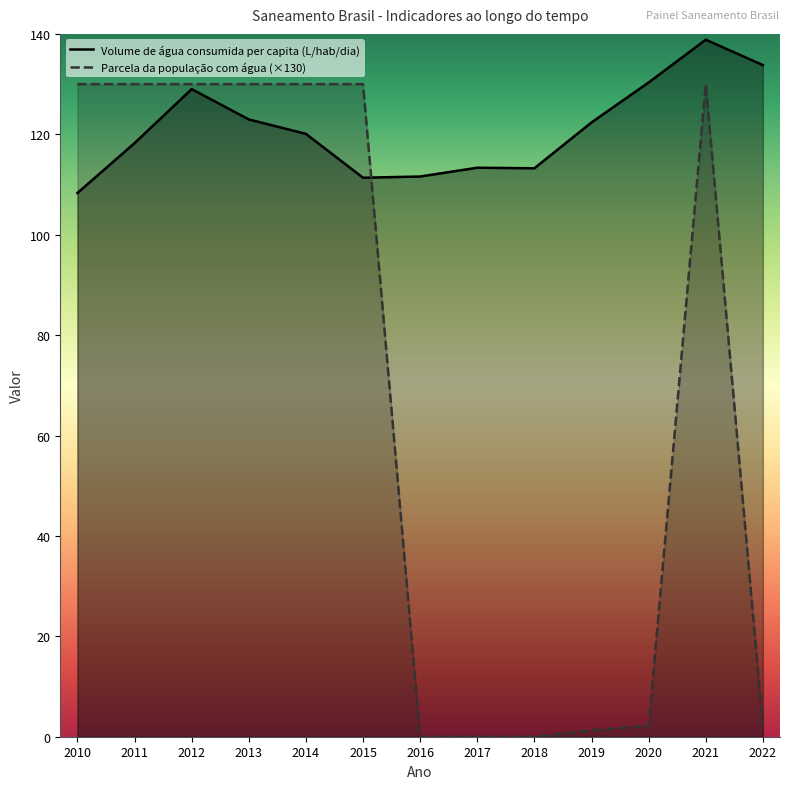

Reading left to right, transcribe all the data shown in this chart.

Volume de água consumida per capita (L/hab/dia): 108.3	118.2	129.0	123.0	120.1	111.3	111.6	113.3	113.2	122.4	130.3	138.8	133.8
Parcela da população com água: 130.0	130.0	130.0	130.0	130.0	130.0	0.0	0.0	0.0	1.3	2.2	130.0	2.2